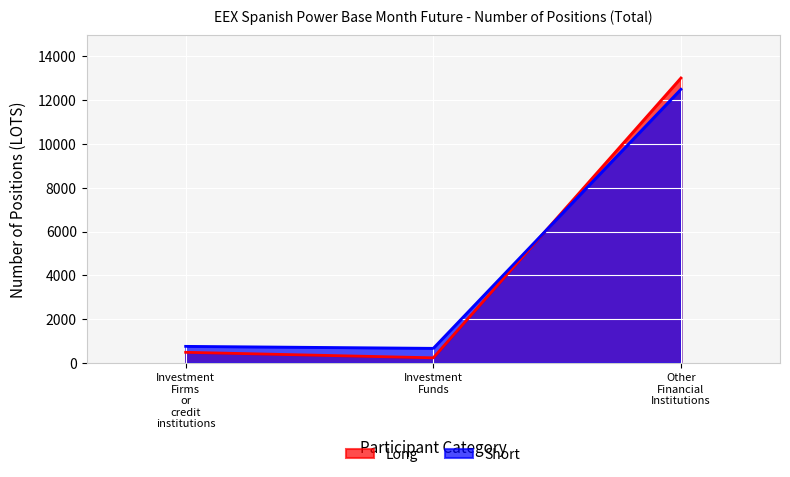

What is the difference between the maximum and minimum values in the Long series?

12780.9